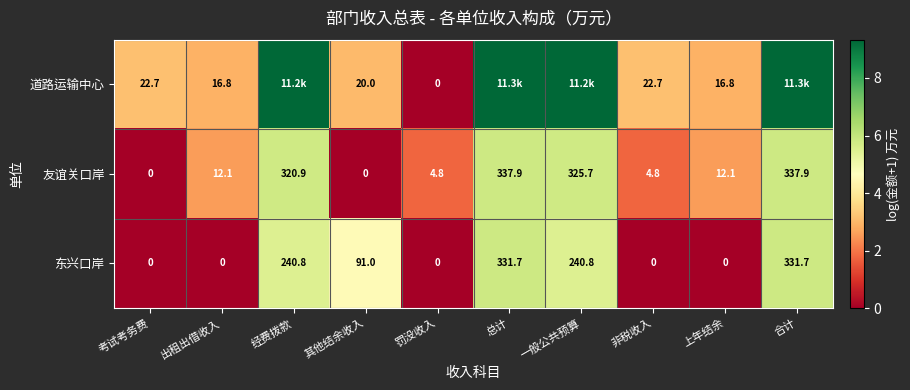

Rank the series at 上年结余 from highest to lowest value.

道路运输中心, 友谊关口岸, 东兴口岸